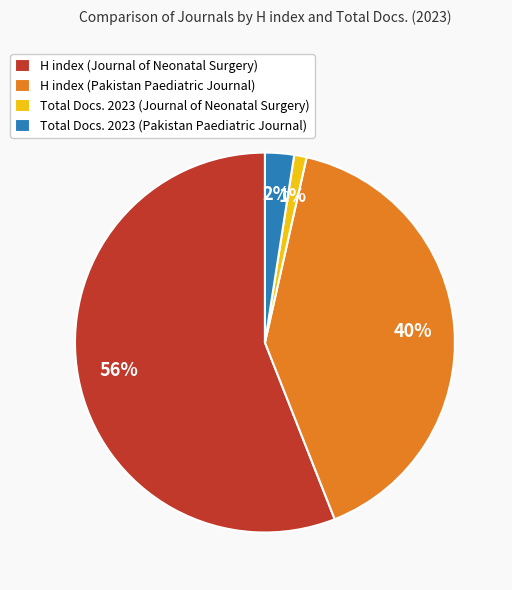

Rank the categories by value from highest to lowest.

H index (Journal of Neonatal Surgery), H index (Pakistan Paediatric Journal), Total Docs. 2023 (Pakistan Paediatric Journal), Total Docs. 2023 (Journal of Neonatal Surgery)